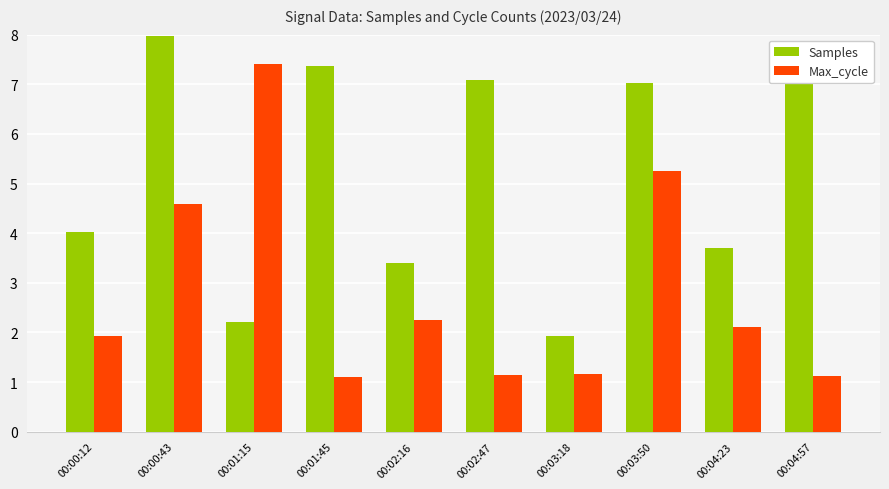

What is the difference between the maximum and minimum values in the Max_cycle series?

6.3